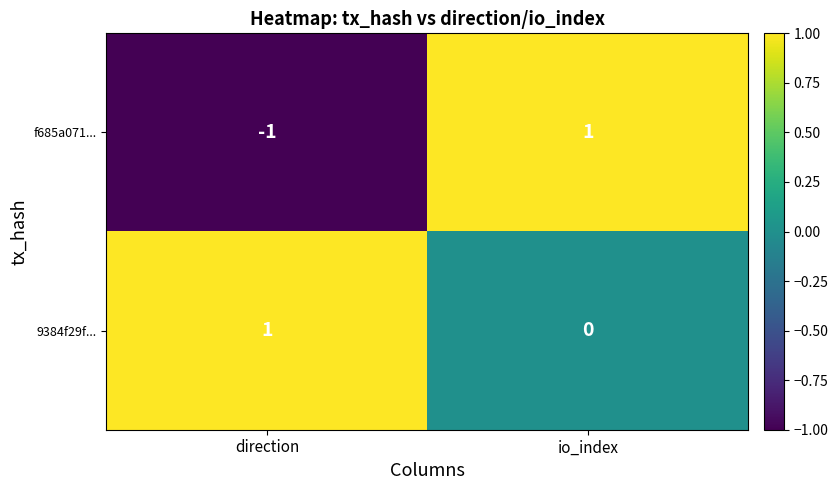

Which series has the largest total across all categories?

9384f29f...